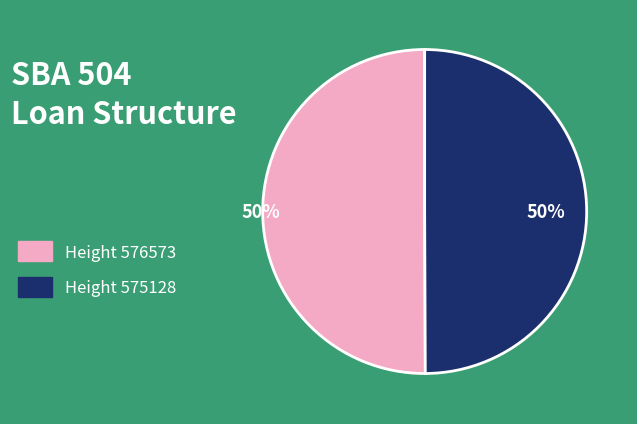

To the nearest percent, what portion does Height 576573 represent?

50%